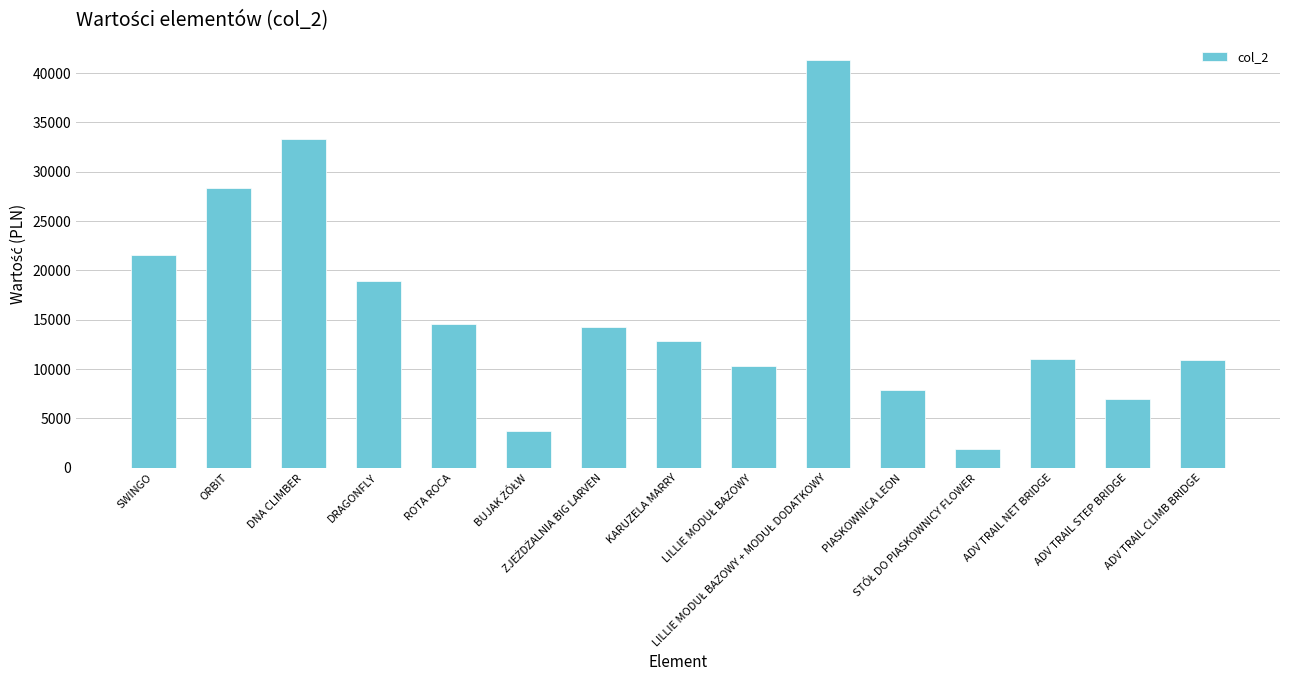

What is the greatest value displayed?

41280.9